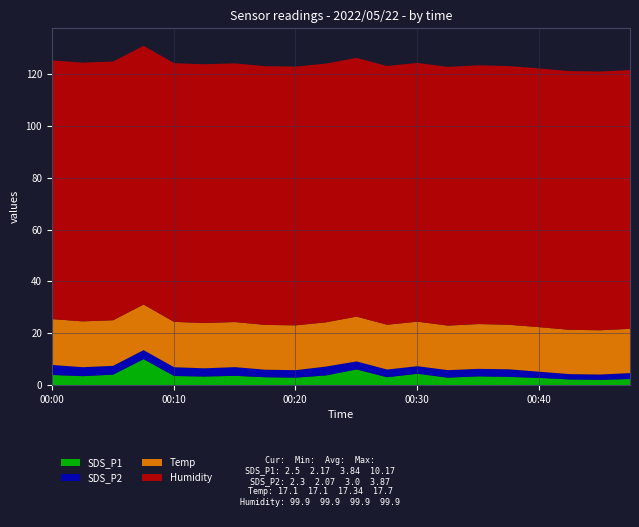

Which label corresponds to the smallest value in the chart?

00:42